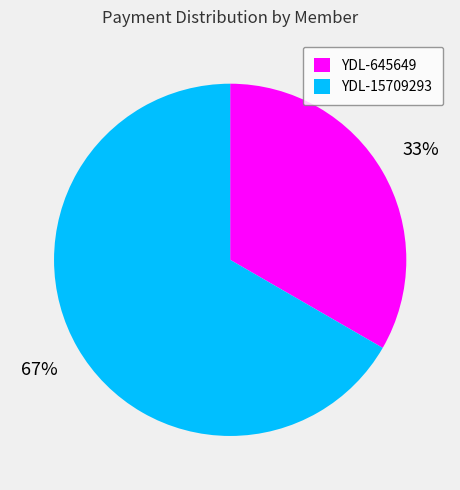

To the nearest percent, what portion does YDL-15709293 represent?

67%